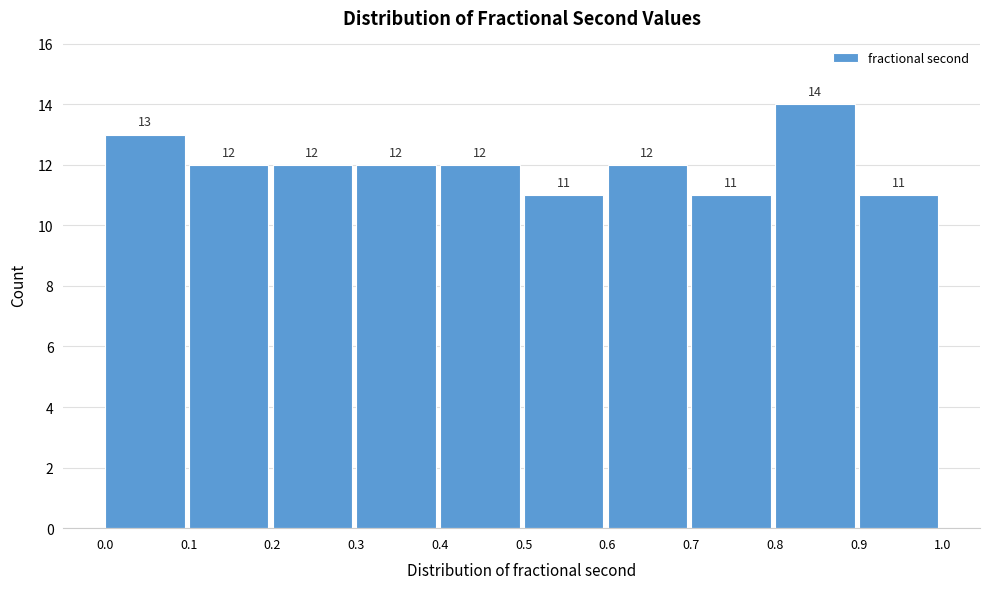

Reading left to right, transcribe this chart: for each bar, give the range it covers on the x-axis and its height.

0.0 to 0.1: 13
0.1 to 0.2: 12
0.2 to 0.3: 12
0.3 to 0.4: 12
0.4 to 0.5: 12
0.5 to 0.6: 11
0.6 to 0.7: 12
0.7 to 0.8: 11
0.8 to 0.9: 14
0.9 to 1.0: 11